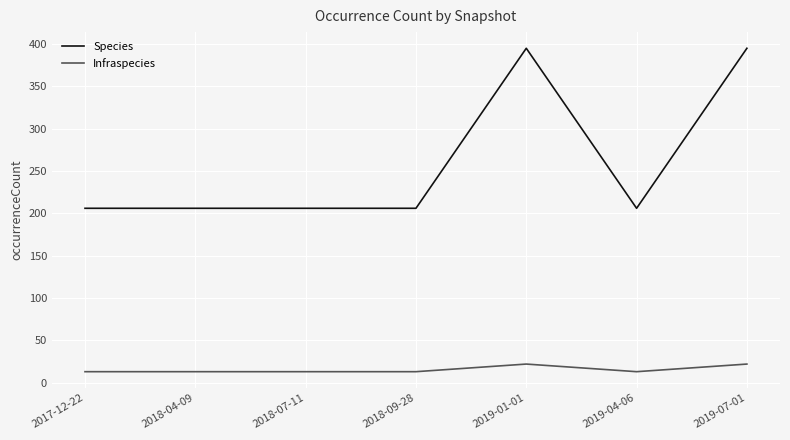

How many Infraspecies values are between 13 and 22?

7